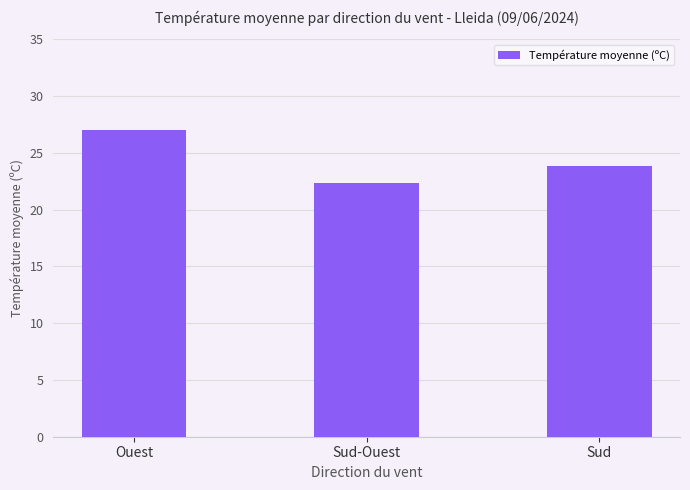

What is the label of the 1st bar from the right?

Sud